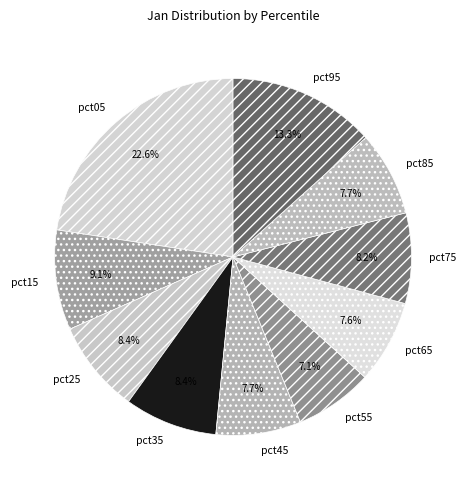

Which category has the biggest portion of the pie?

pct05